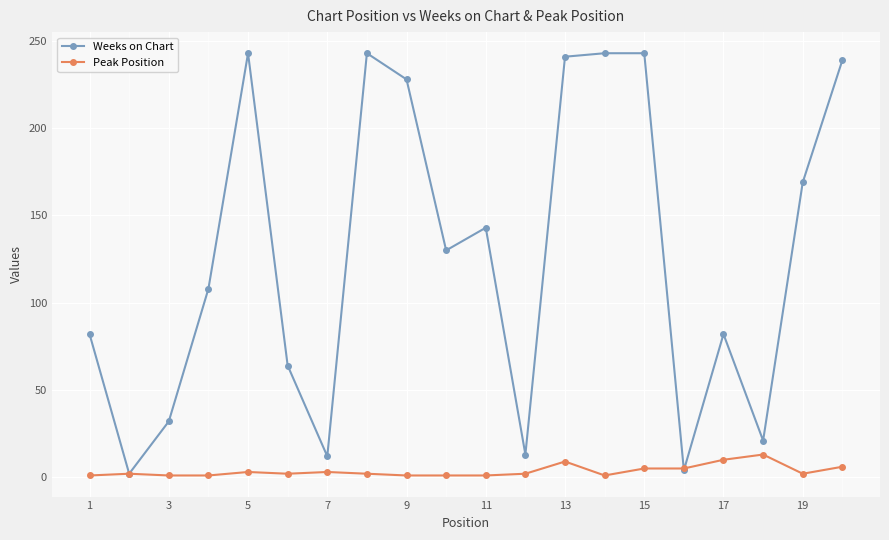

True or false: Weeks on Chart has more than 0 points higher than both neighbors.

True